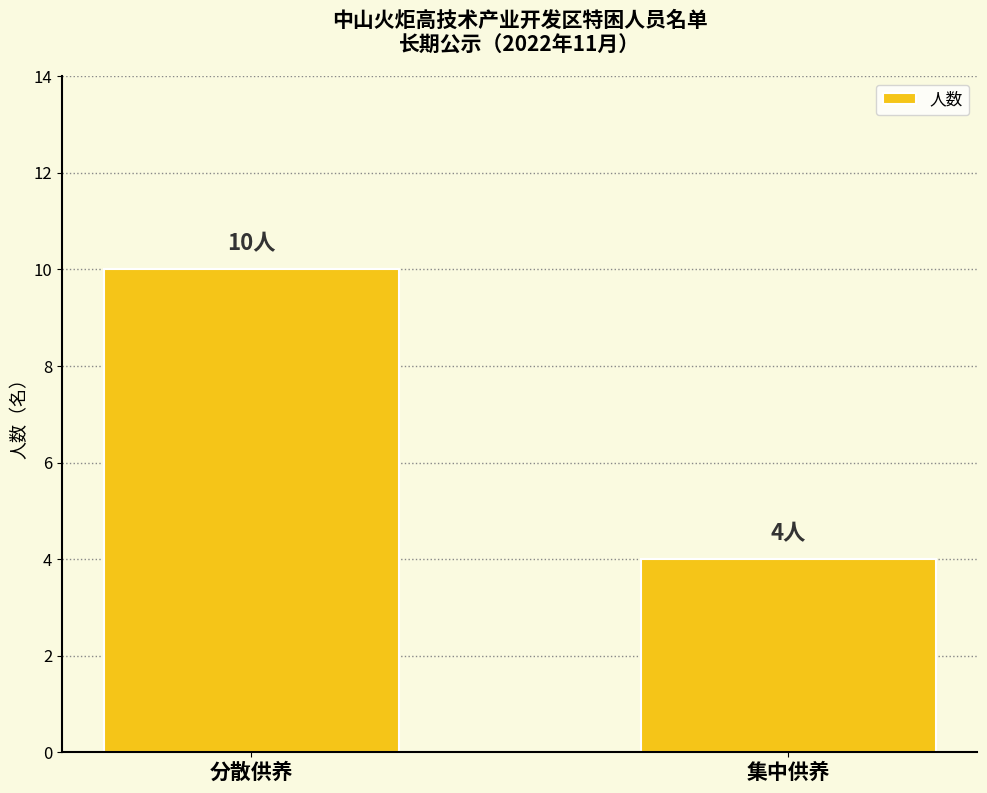

Between 集中供养 and 分散供养, which is larger?

分散供养